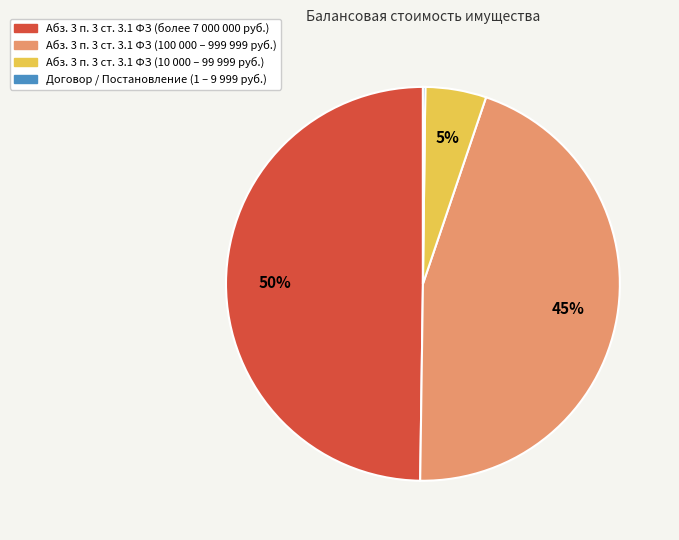

To the nearest percent, what is the average slice percentage?

25%